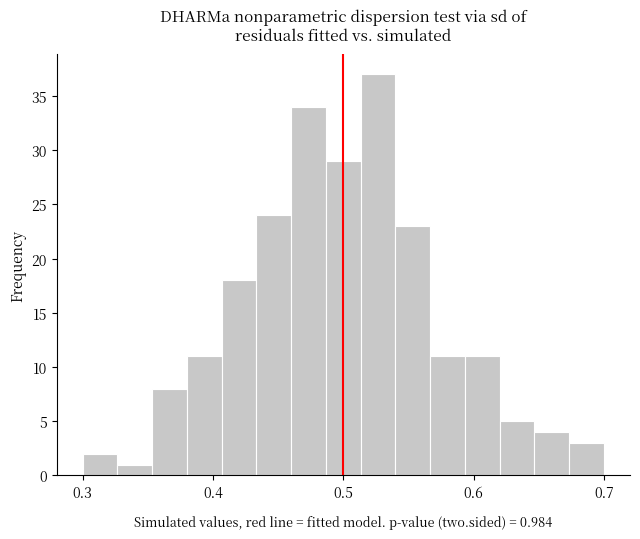

Around what value on the x-axis is the tallest bar? Give the approximate position of its centre, as read against the axis.

0.53